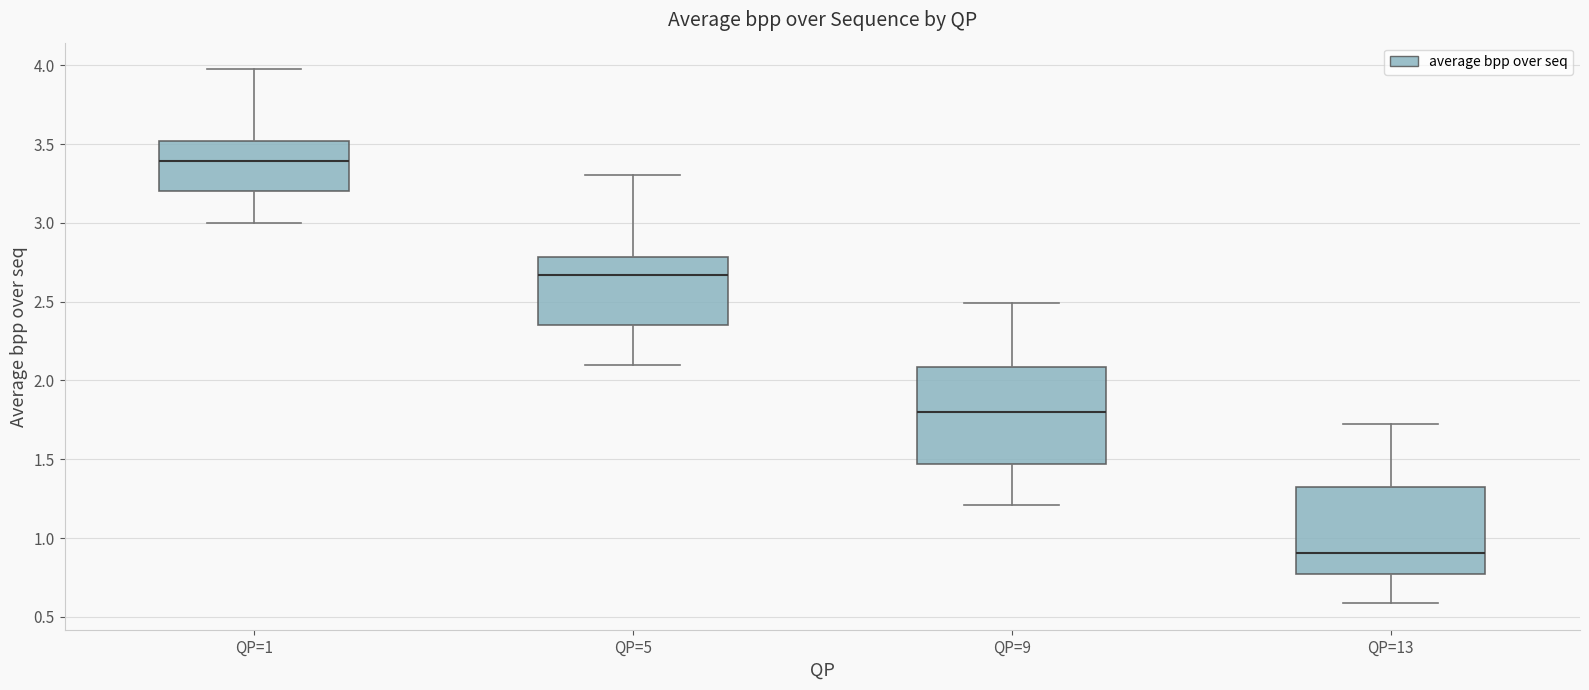

Reading left to right, read every box against the y-axis: the position of its median line, the range the box covers, and the ends of its whiskers. The values are not printed on the chart, so give them approximately, as read against the axis.

QP=1: median 3.40, box 3.20 to 3.50, whiskers 3.00 to 3.95
QP=5: median 2.65, box 2.35 to 2.80, whiskers 2.10 to 3.30
QP=9: median 1.80, box 1.45 to 2.10, whiskers 1.20 to 2.50
QP=13: median 0.90, box 0.75 to 1.35, whiskers 0.60 to 1.70